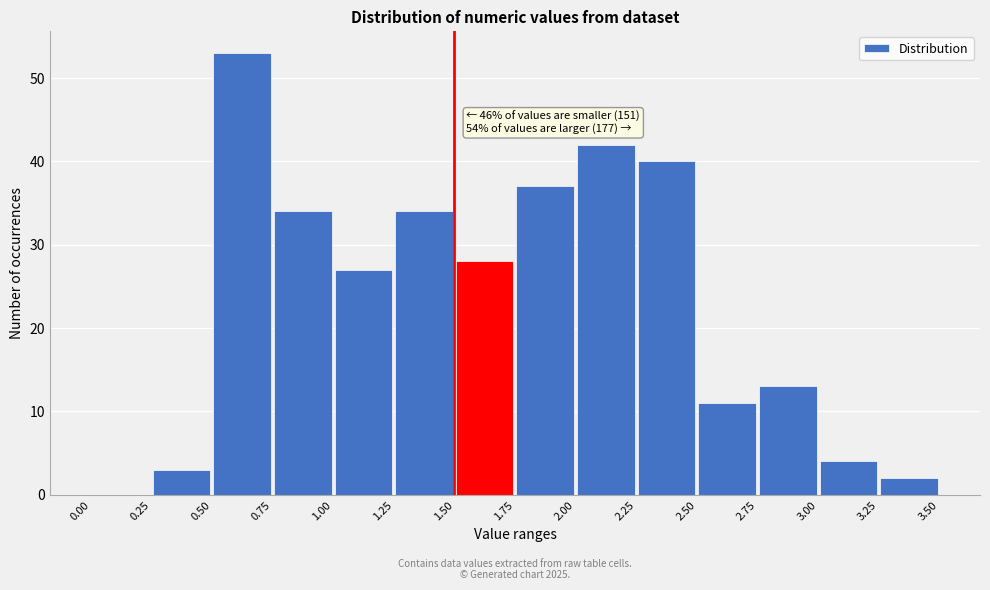

Which range on the x-axis has the tallest bar?

0.50 to 0.75